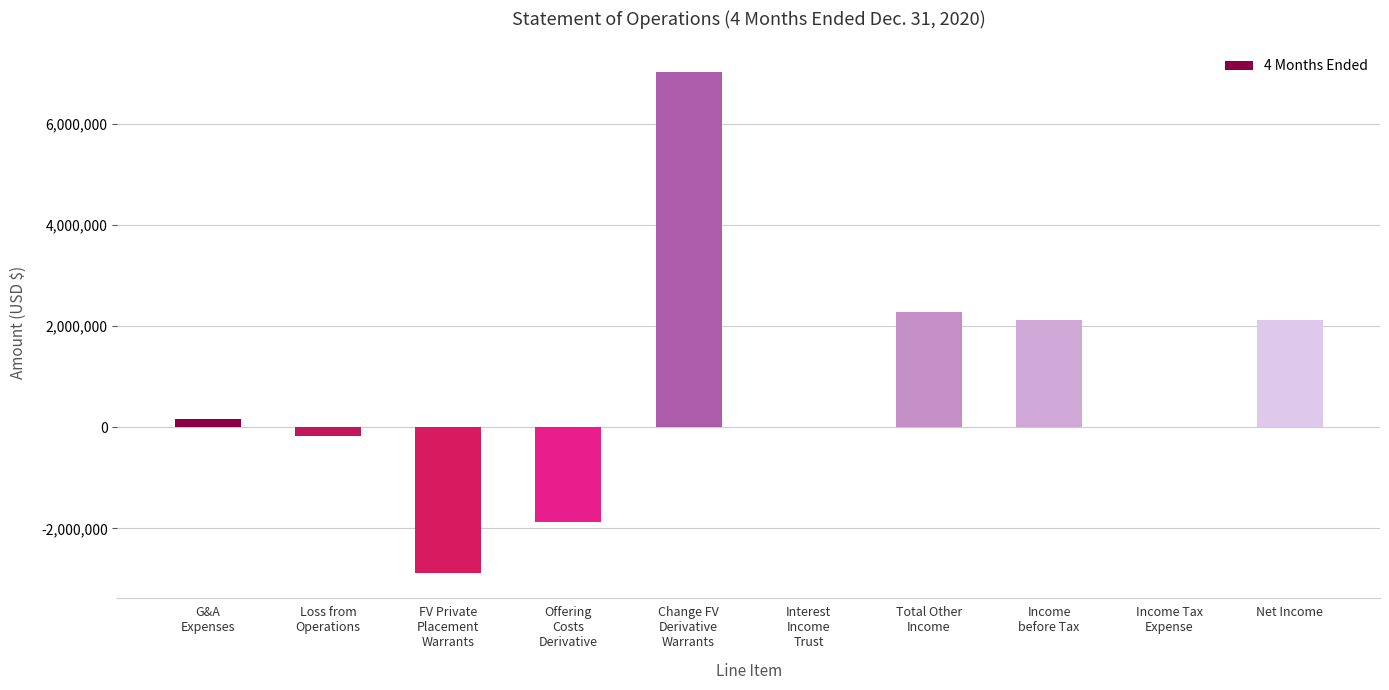

What is the sum of all values?

8799232